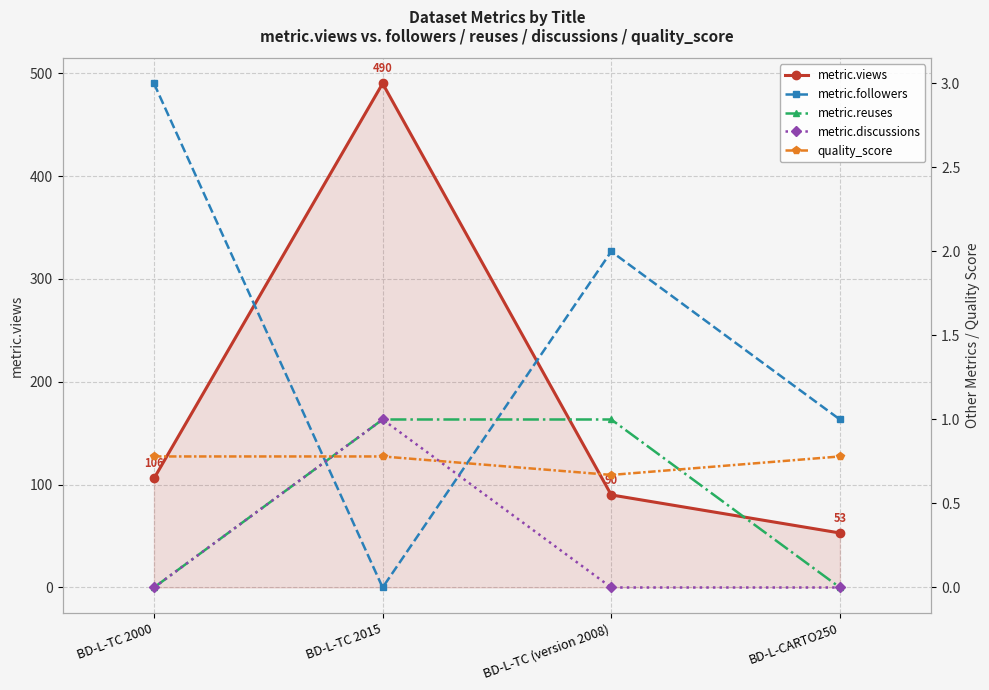

What is the label of the 2nd point from the right?

BD-L-TC (version 2008)